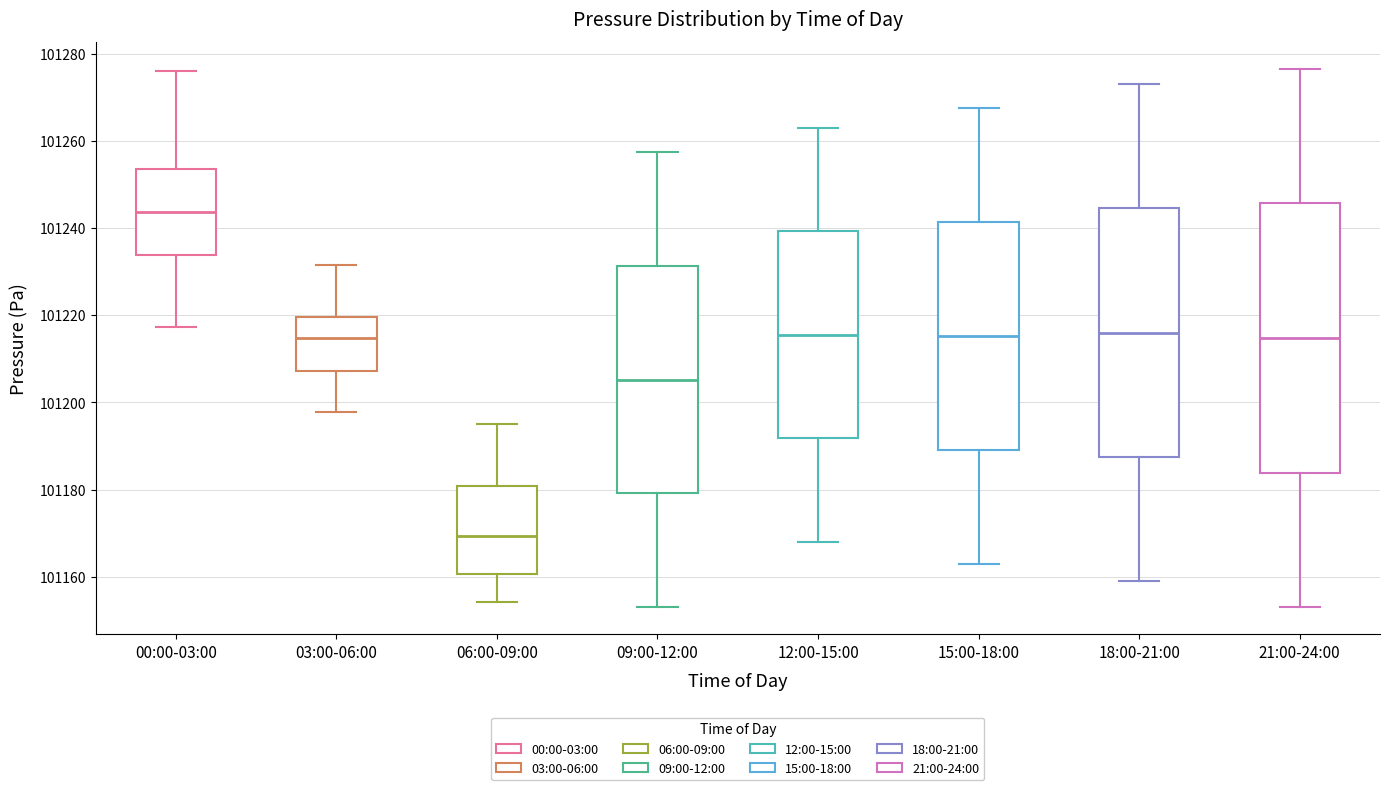

Where is the upper edge of the box for 15:00-18:00 on the y-axis? The values are not printed on the chart, so give them approximately, as read against the axis.

101242